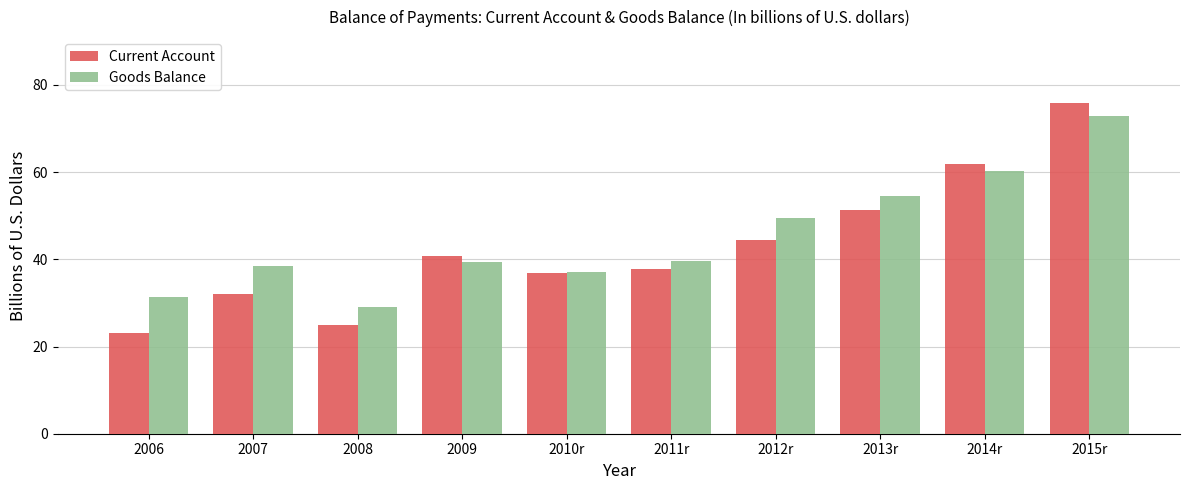

What is the label of the 9th bar from the left?

2014r